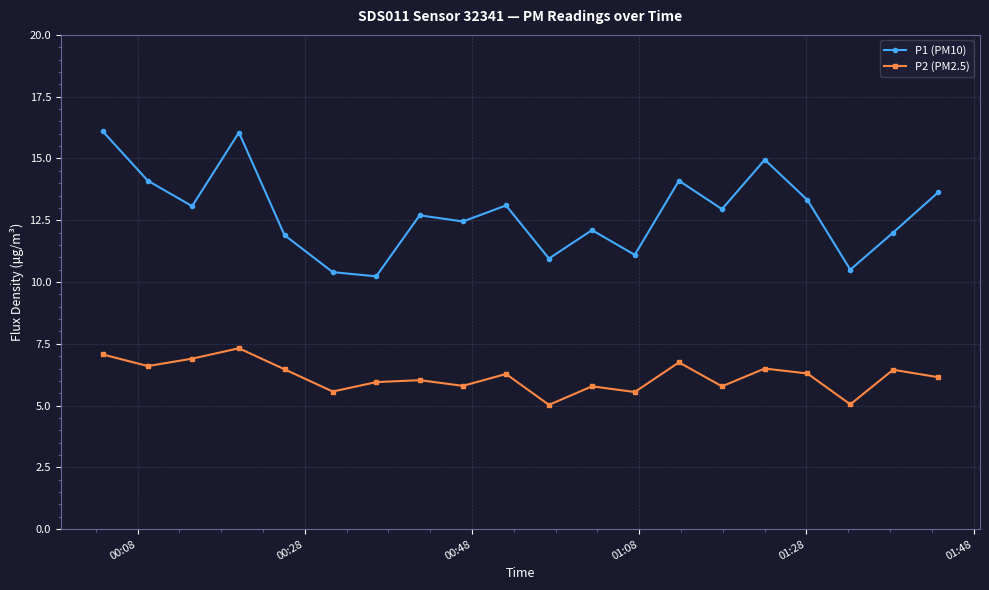

Which series has the largest range (max minus min)?

P1 (PM10)